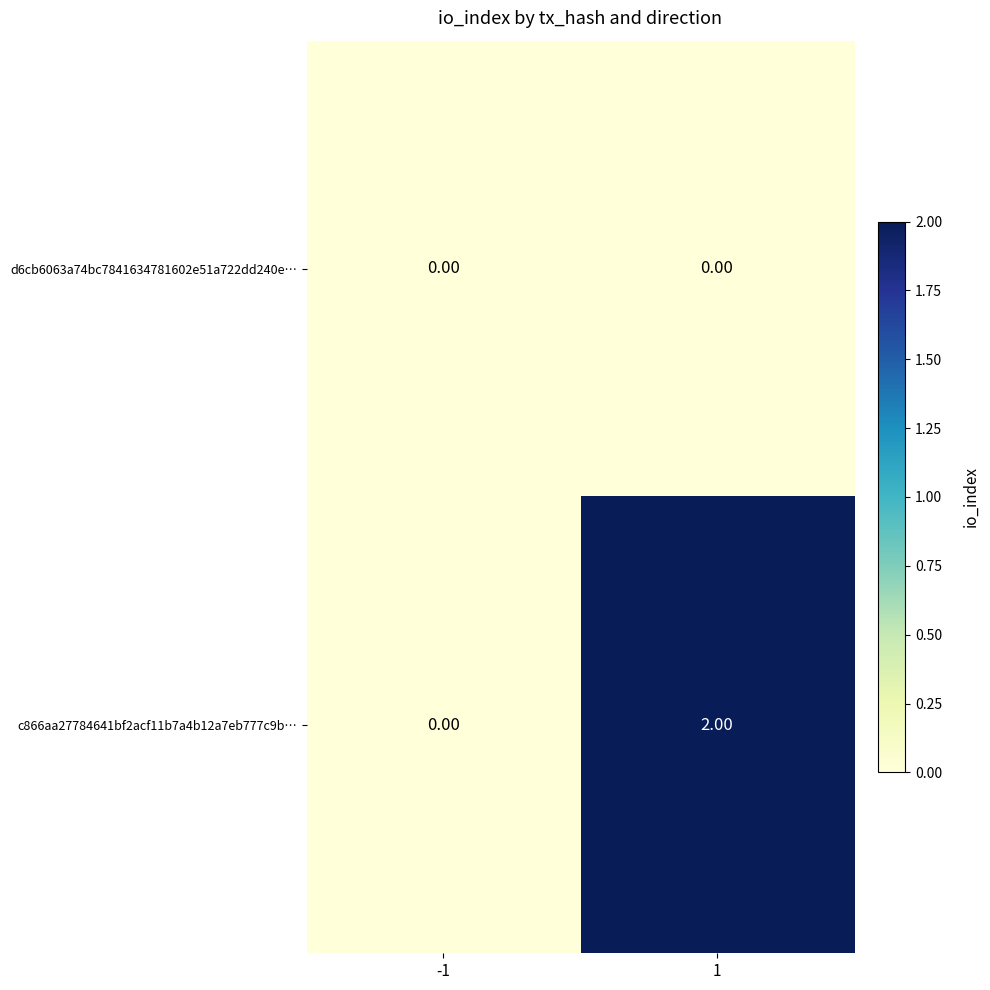

List the labels in order of c866aa27784641bf2acf11b7a4b12a7eb777c9b… value, largest first.

1, -1